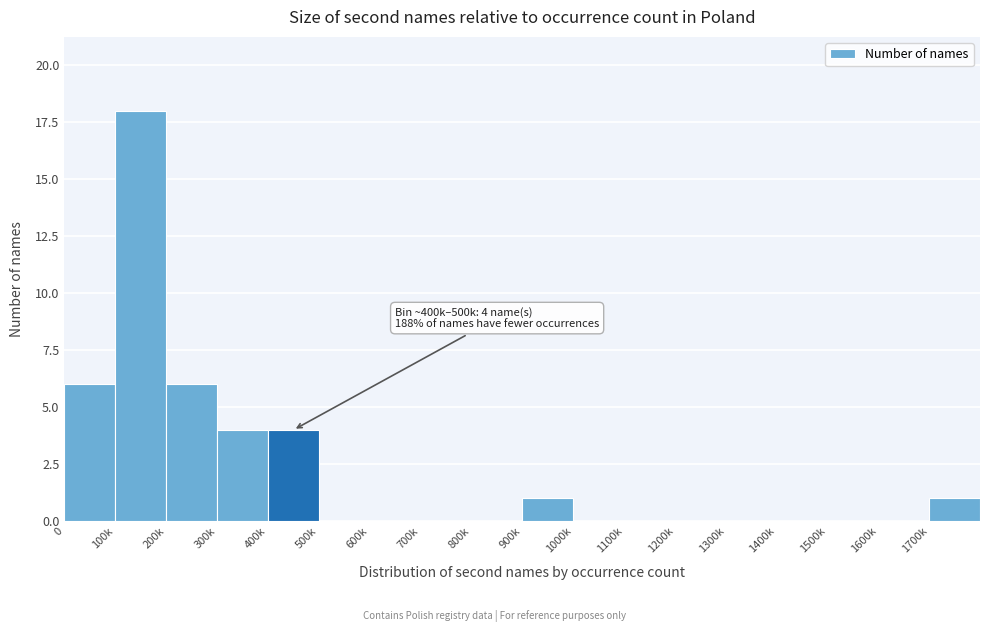

Reading right to left, transcribe all the data shown in this chart.

1700k=1	1600k=0	1500k=0	1400k=0	1300k=0	1200k=0	1100k=0	1000k=0	900k=1	800k=0	700k=0	600k=0	500k=0	400k=4	300k=4	200k=6	100k=18	0=6